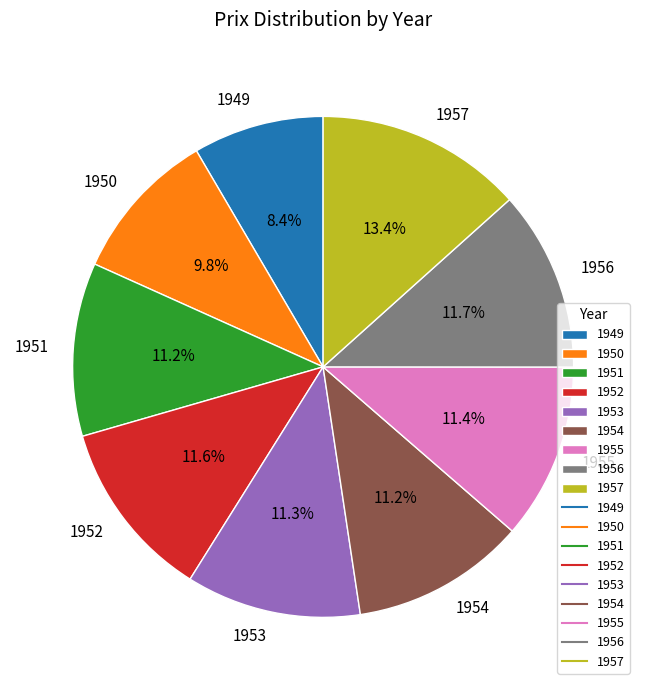

Which category has the smallest portion of the pie?

1949